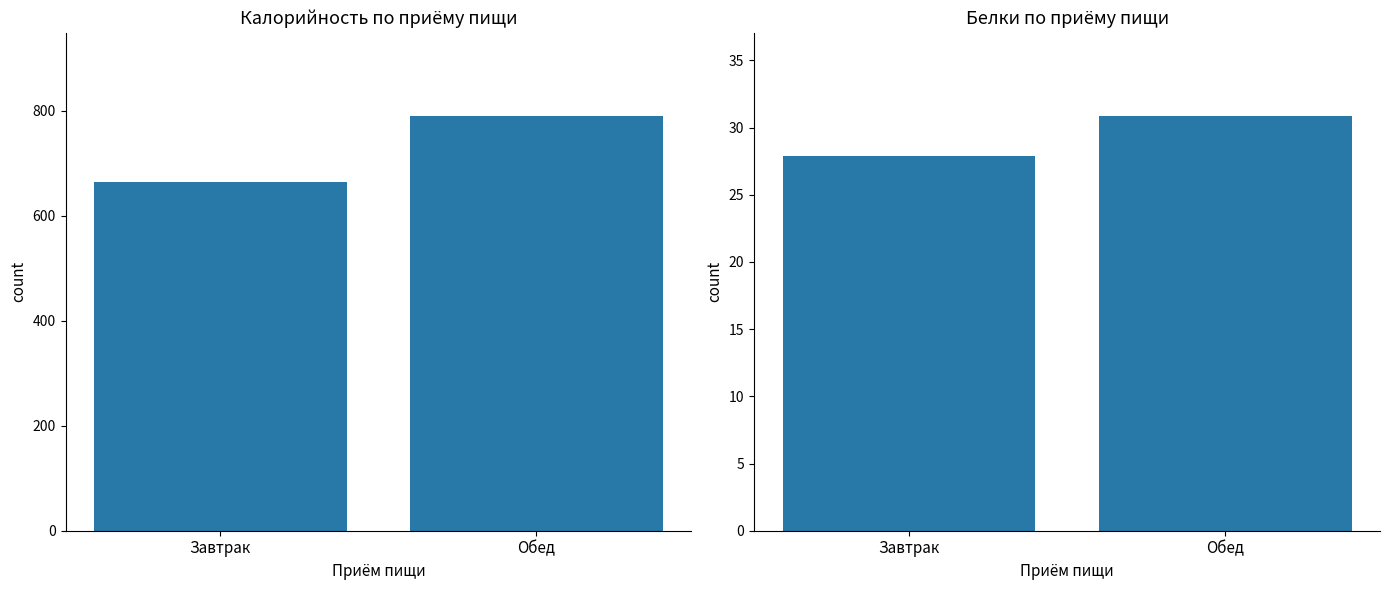

Between Обед and Завтрак, which is larger?

Обед